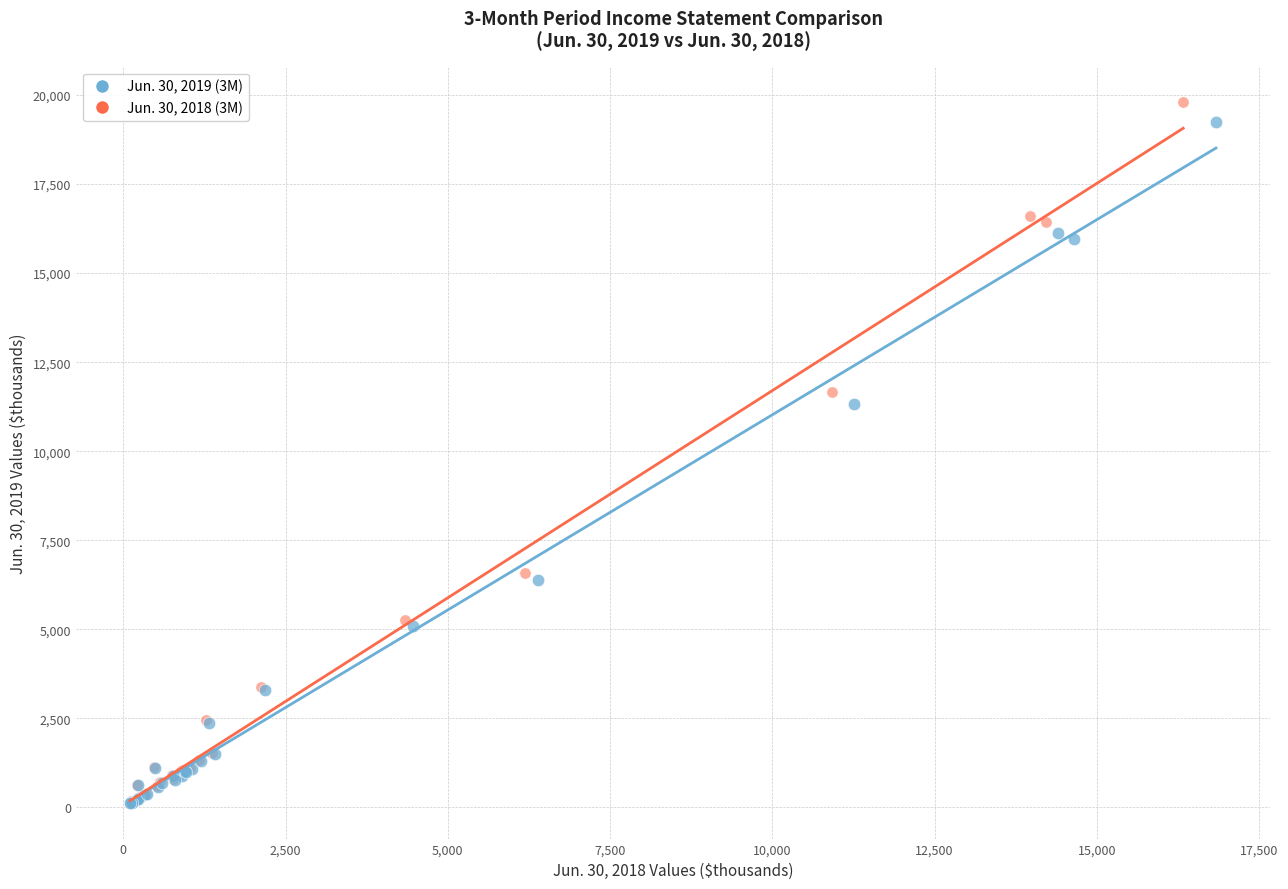

Which series has the largest Y range (max minus min)?

Jun. 30, 2018 (3M)